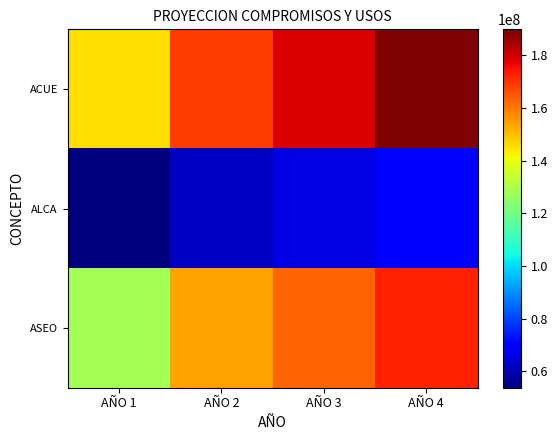

Which series has the largest total across all categories?

ACUE